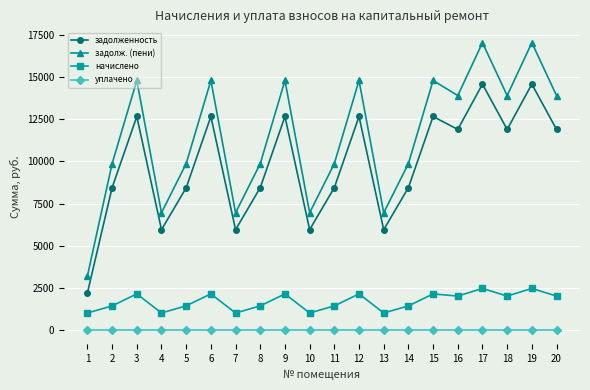

What is the difference between the maximum and minimum values in the начислено series?

1458.0